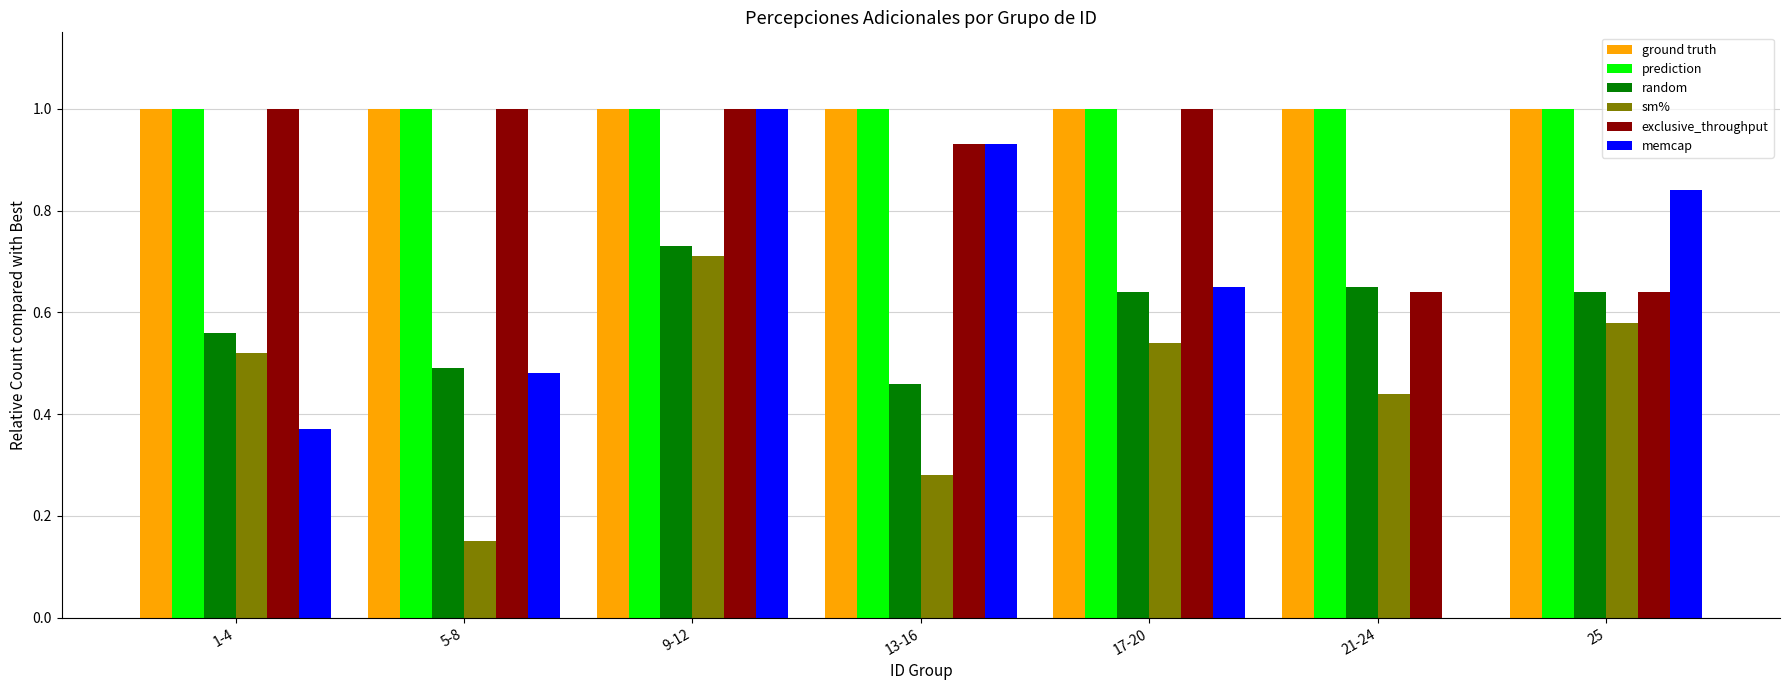

True or false: exclusive_throughput has a value of 1.0 at 1-4.

True